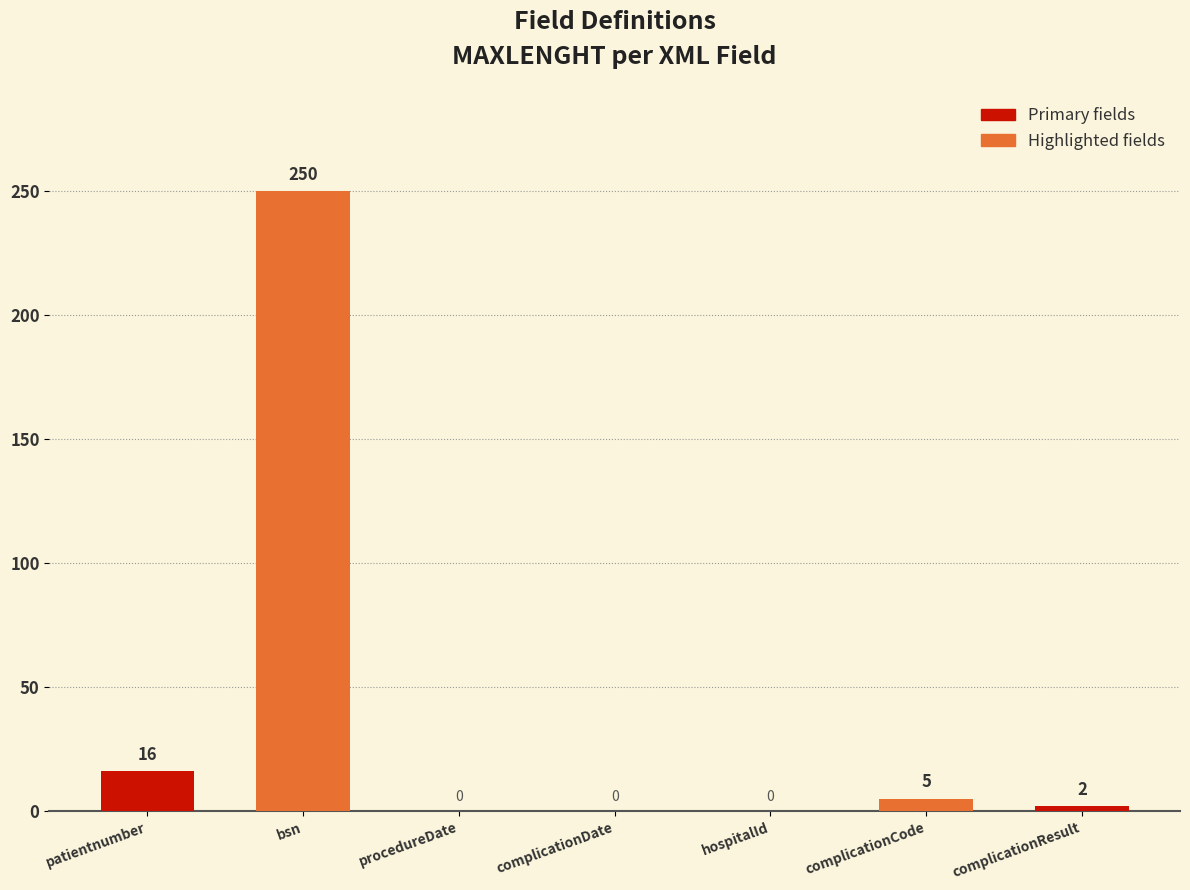

What is the greatest value displayed?

250